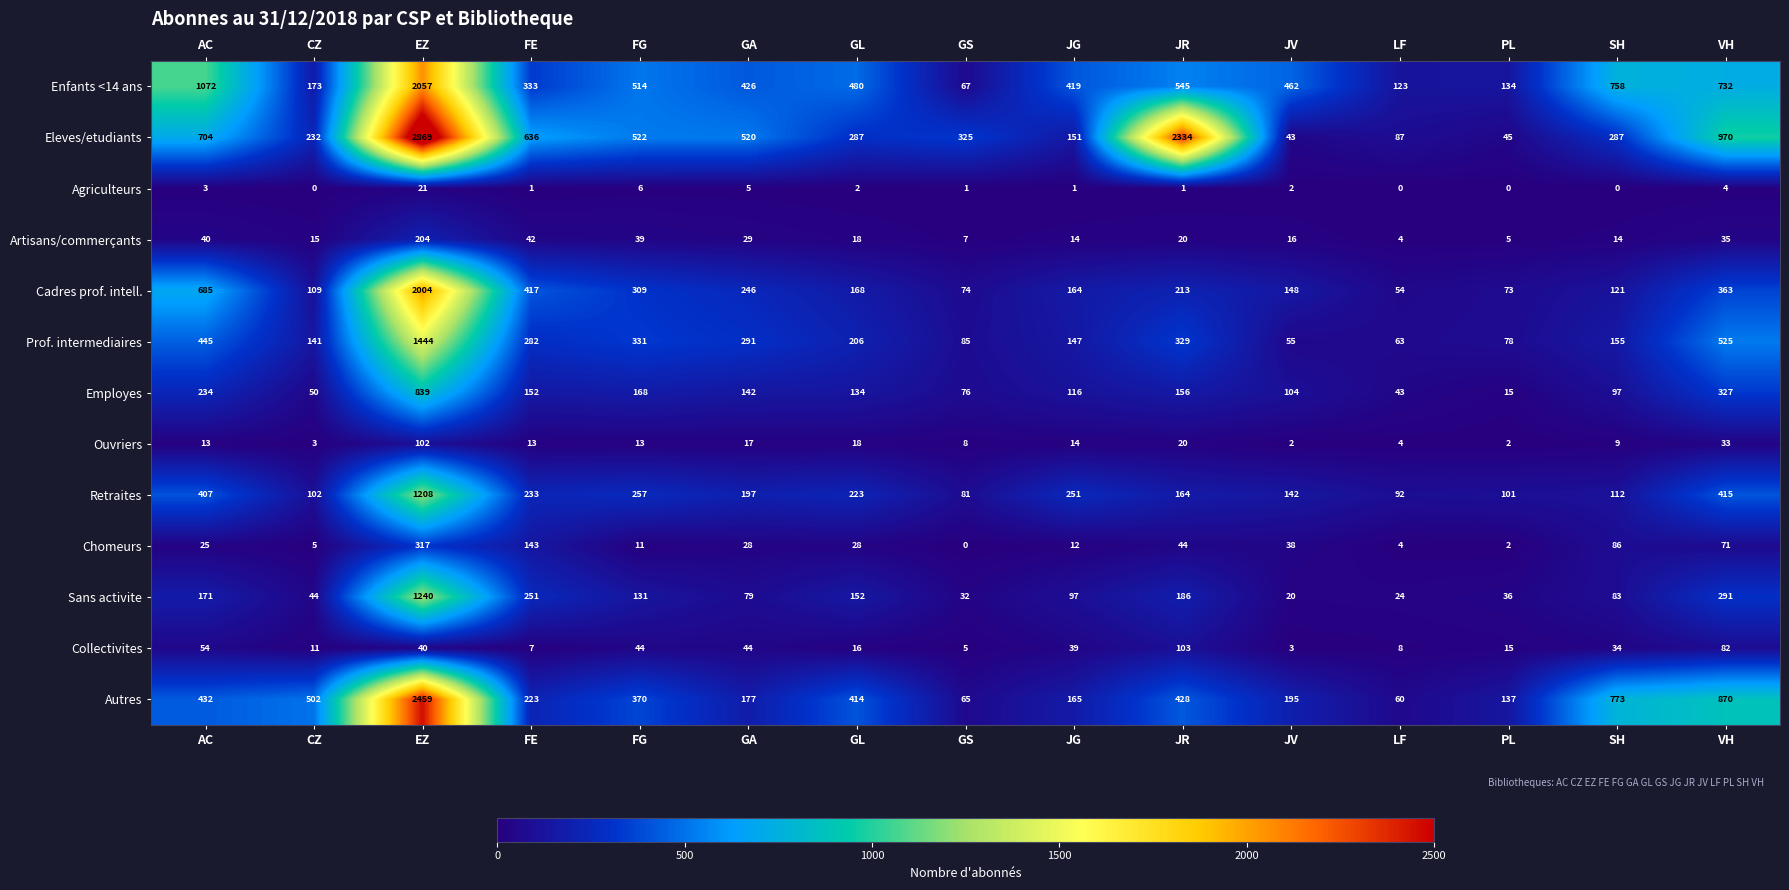

Is it true that Sans activite equals 481 at VH?

False